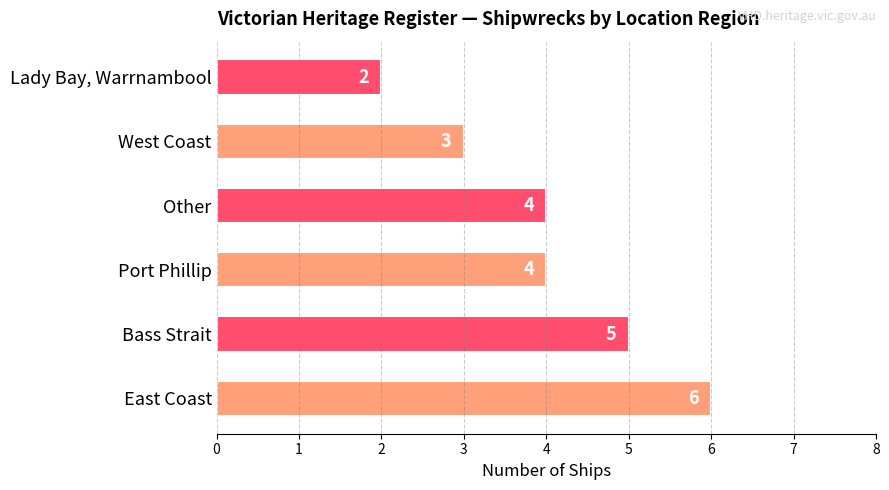

Between Lady Bay, Warrnambool and Other, which is larger?

Other